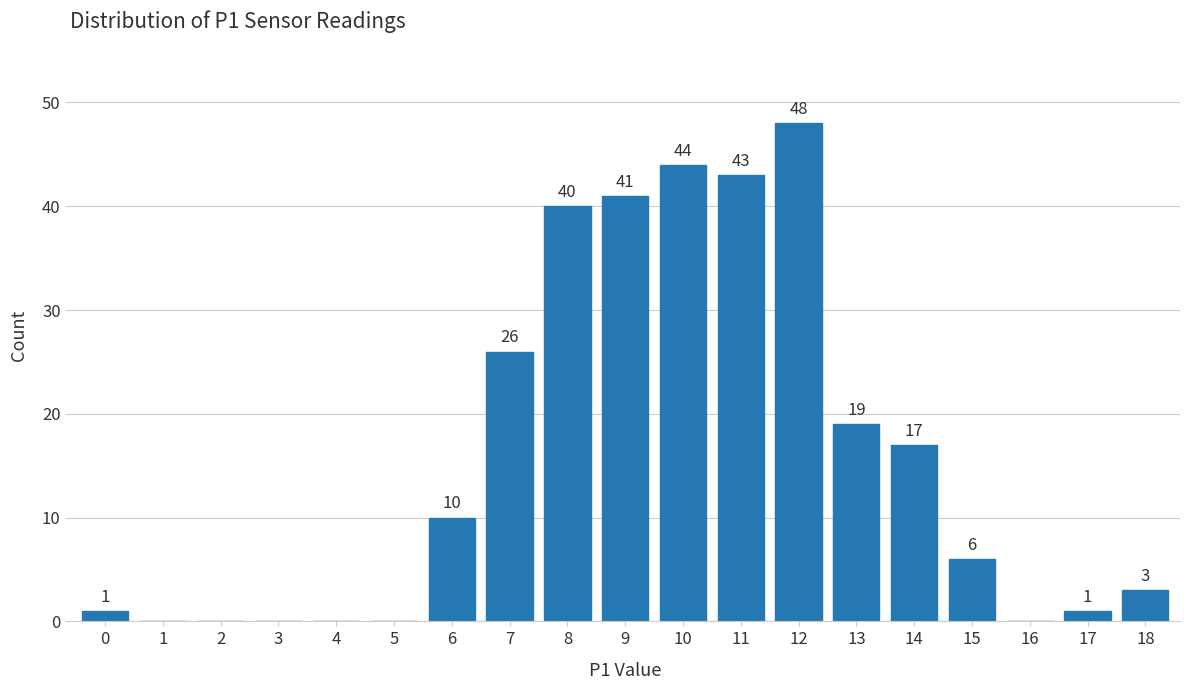

Reading right to left, what are all the values shown in this chart?

18=3	17=1	16=0	15=6	14=17	13=19	12=48	11=43	10=44	9=41	8=40	7=26	6=10	5=0	4=0	3=0	2=0	1=0	0=1